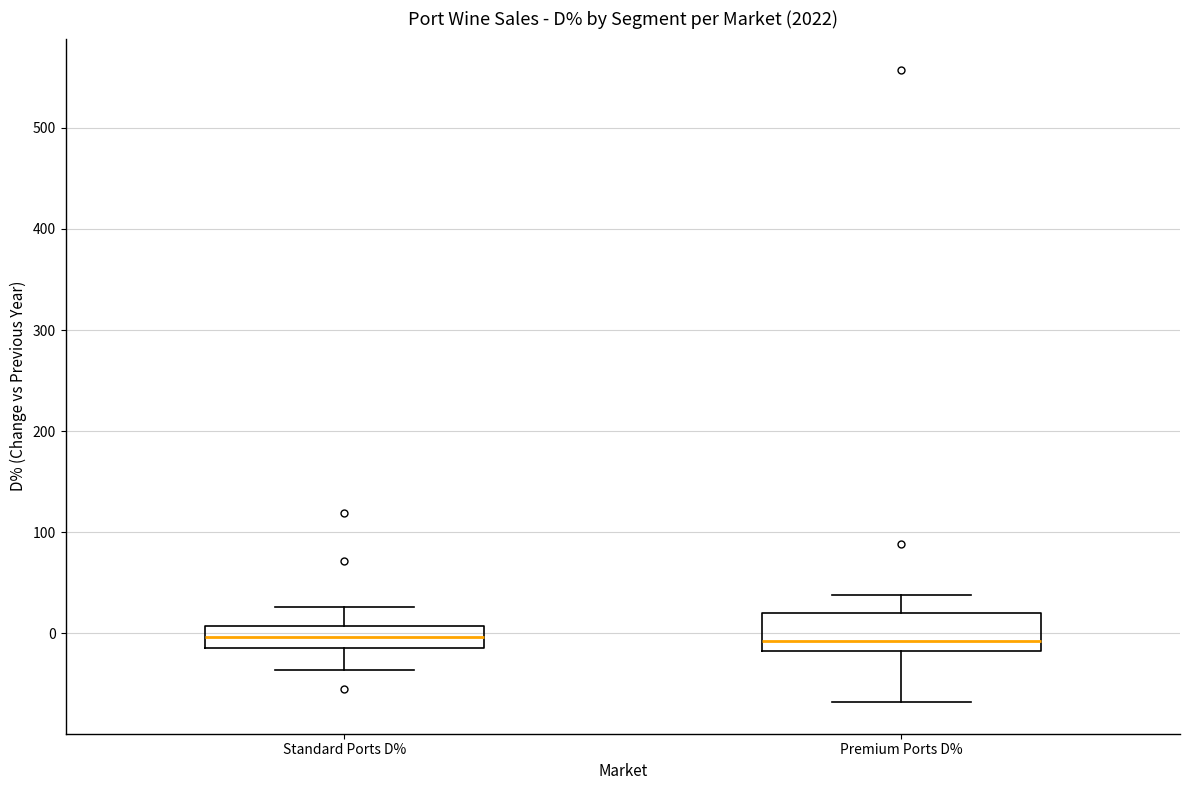

Where is the lower edge of the box for Standard Ports D% on the y-axis? The values are not printed on the chart, so give them approximately, as read against the axis.

-10